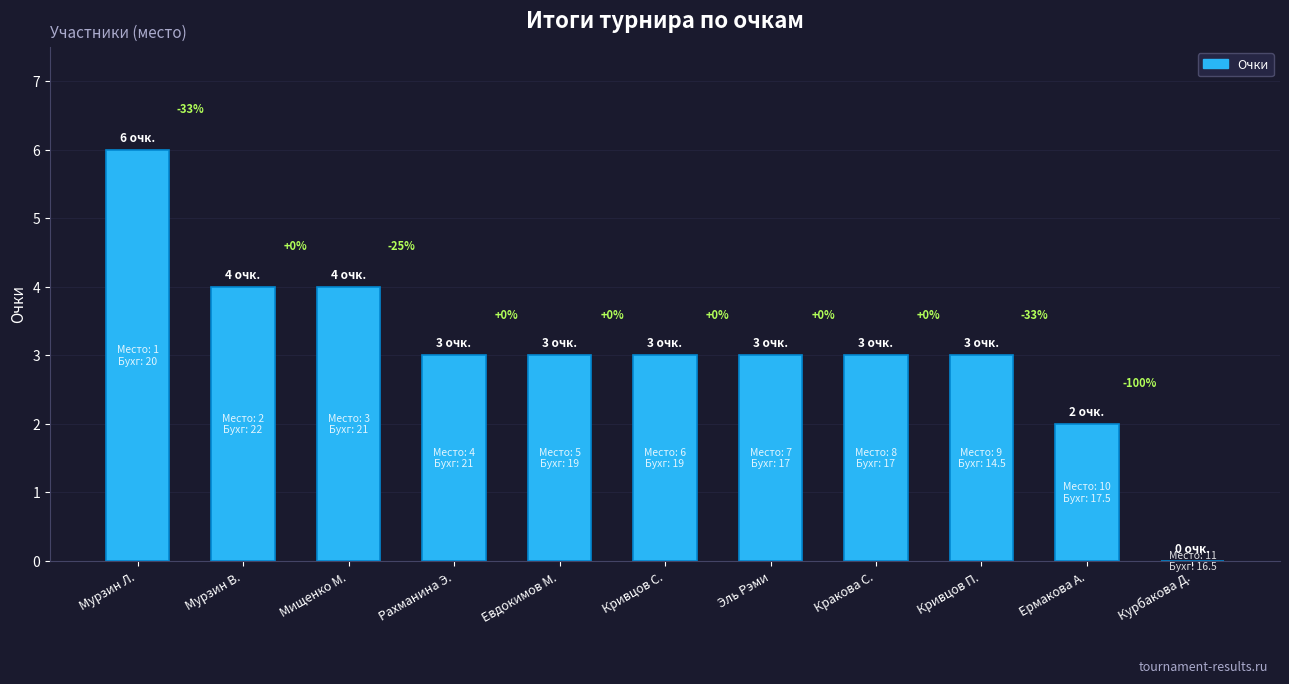

What is the sum of all values?

34